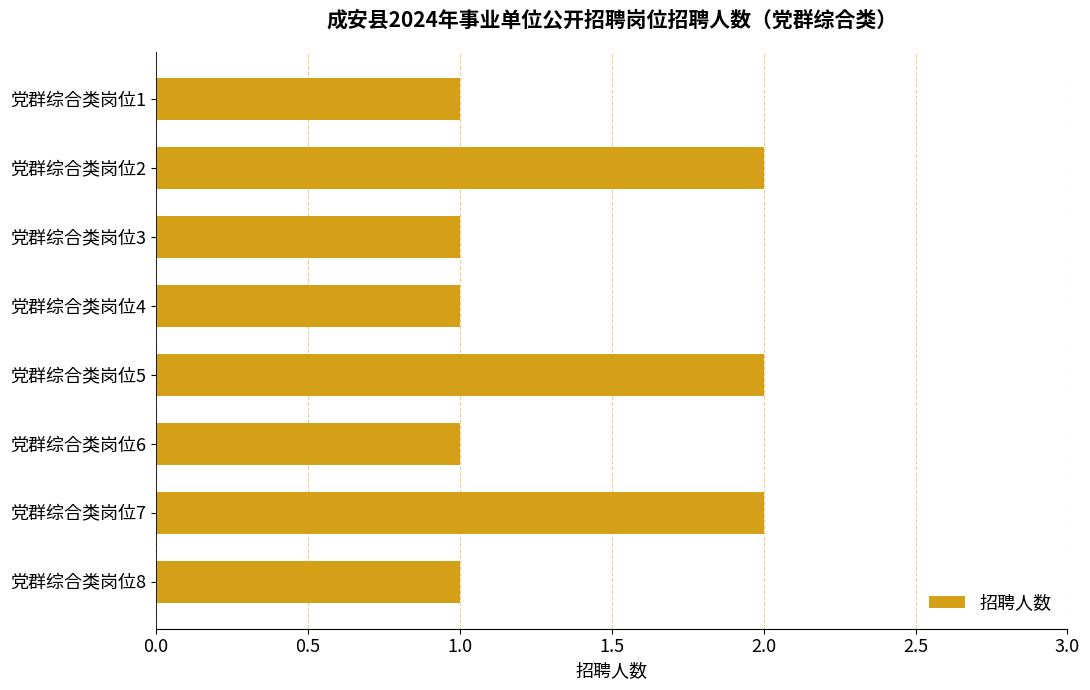

How many values are between 1 and 2?

8